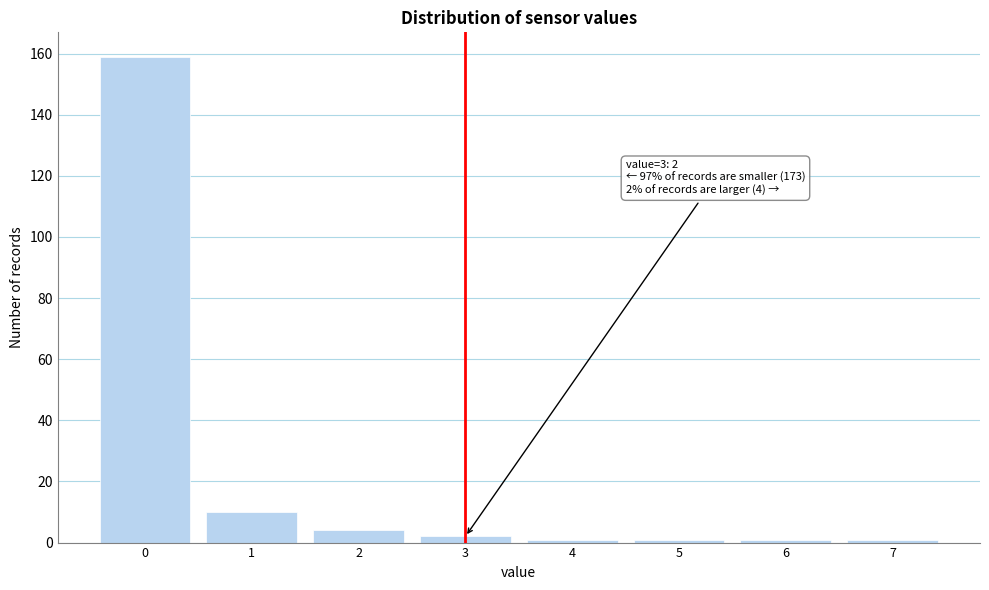

Over which range of the x-axis is the bar tallest?

-0.5 to 0.5